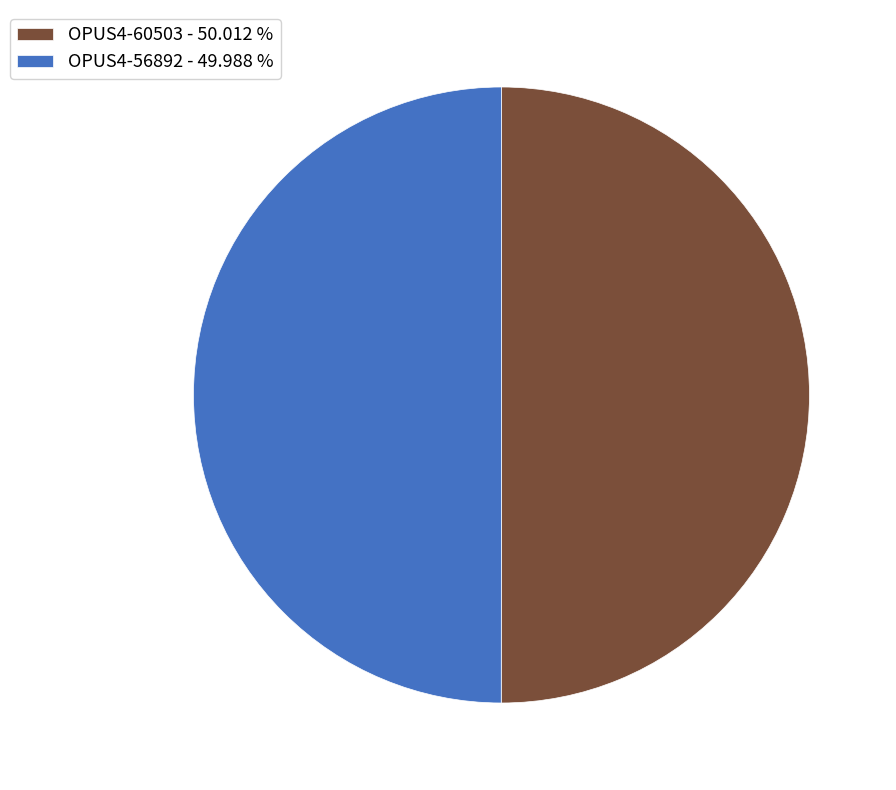

Combined, do OPUS4-56892 - 49.988 % and OPUS4-60503 - 50.012 % account for over 50%?

Yes